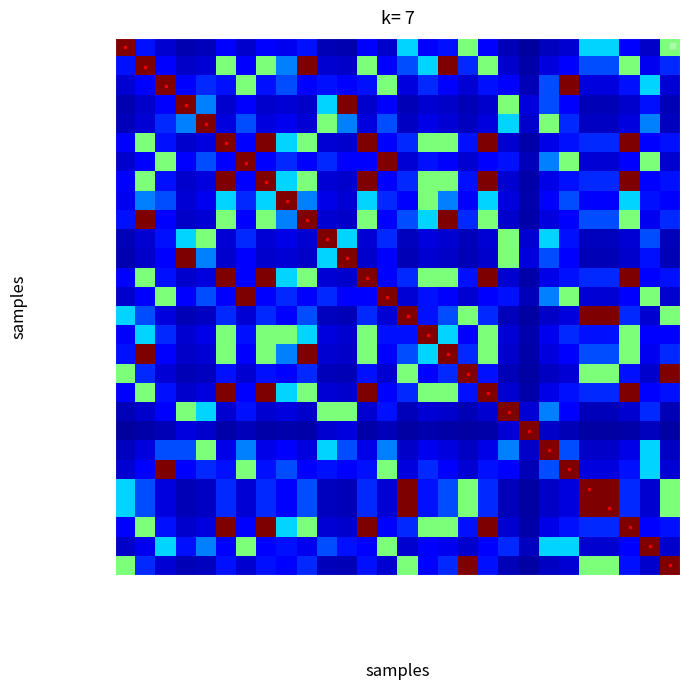

What is the average value of the Kelly Education series?

0.2